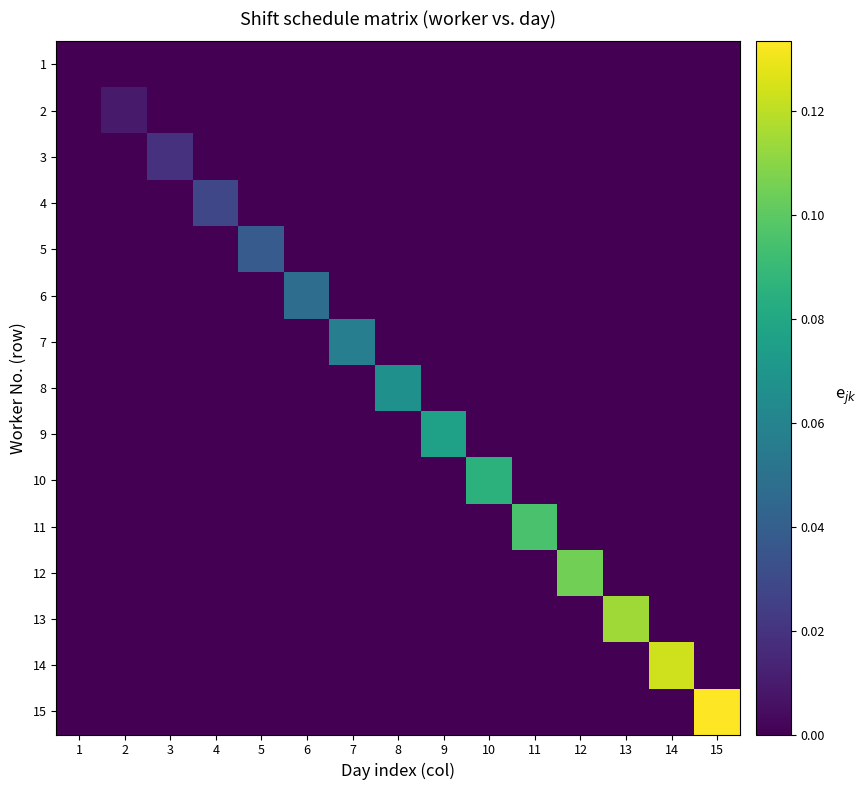

Reading right to left, what are all the values shown in this chart?

1: 15=0.0	14=0.0	13=0.0	12=0.0	11=0.0	10=0.0	9=0.0	8=0.0	7=0.0	6=0.0	5=0.0	4=0.0	3=0.0	2=0.0	1=0.0
2: 15=0.0	14=0.0	13=0.0	12=0.0	11=0.0	10=0.0	9=0.0	8=0.0	7=0.0	6=0.0	5=0.0	4=0.0	3=0.0	2=0.0	1=0.0
3: 15=0.0	14=0.0	13=0.0	12=0.0	11=0.0	10=0.0	9=0.0	8=0.0	7=0.0	6=0.0	5=0.0	4=0.0	3=0.0	2=0.0	1=0.0
4: 15=0.0	14=0.0	13=0.0	12=0.0	11=0.0	10=0.0	9=0.0	8=0.0	7=0.0	6=0.0	5=0.0	4=0.0	3=0.0	2=0.0	1=0.0
5: 15=0.0	14=0.0	13=0.0	12=0.0	11=0.0	10=0.0	9=0.0	8=0.0	7=0.0	6=0.0	5=0.0	4=0.0	3=0.0	2=0.0	1=0.0
6: 15=0.0	14=0.0	13=0.0	12=0.0	11=0.0	10=0.0	9=0.0	8=0.0	7=0.0	6=0.0	5=0.0	4=0.0	3=0.0	2=0.0	1=0.0
7: 15=0.0	14=0.0	13=0.0	12=0.0	11=0.0	10=0.0	9=0.0	8=0.0	7=0.1	6=0.0	5=0.0	4=0.0	3=0.0	2=0.0	1=0.0
8: 15=0.0	14=0.0	13=0.0	12=0.0	11=0.0	10=0.0	9=0.0	8=0.1	7=0.0	6=0.0	5=0.0	4=0.0	3=0.0	2=0.0	1=0.0
9: 15=0.0	14=0.0	13=0.0	12=0.0	11=0.0	10=0.0	9=0.1	8=0.0	7=0.0	6=0.0	5=0.0	4=0.0	3=0.0	2=0.0	1=0.0
10: 15=0.0	14=0.0	13=0.0	12=0.0	11=0.0	10=0.1	9=0.0	8=0.0	7=0.0	6=0.0	5=0.0	4=0.0	3=0.0	2=0.0	1=0.0
11: 15=0.0	14=0.0	13=0.0	12=0.0	11=0.1	10=0.0	9=0.0	8=0.0	7=0.0	6=0.0	5=0.0	4=0.0	3=0.0	2=0.0	1=0.0
12: 15=0.0	14=0.0	13=0.0	12=0.1	11=0.0	10=0.0	9=0.0	8=0.0	7=0.0	6=0.0	5=0.0	4=0.0	3=0.0	2=0.0	1=0.0
13: 15=0.0	14=0.0	13=0.1	12=0.0	11=0.0	10=0.0	9=0.0	8=0.0	7=0.0	6=0.0	5=0.0	4=0.0	3=0.0	2=0.0	1=0.0
14: 15=0.0	14=0.1	13=0.0	12=0.0	11=0.0	10=0.0	9=0.0	8=0.0	7=0.0	6=0.0	5=0.0	4=0.0	3=0.0	2=0.0	1=0.0
15: 15=0.1	14=0.0	13=0.0	12=0.0	11=0.0	10=0.0	9=0.0	8=0.0	7=0.0	6=0.0	5=0.0	4=0.0	3=0.0	2=0.0	1=0.0